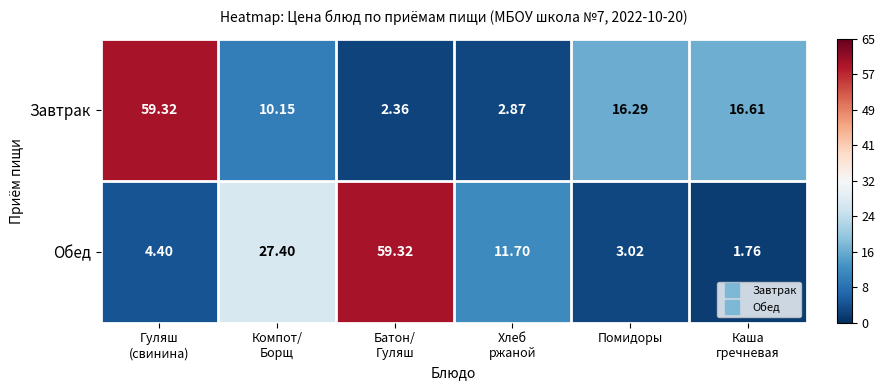

Rank the series at Помидоры from highest to lowest value.

Завтрак, Обед